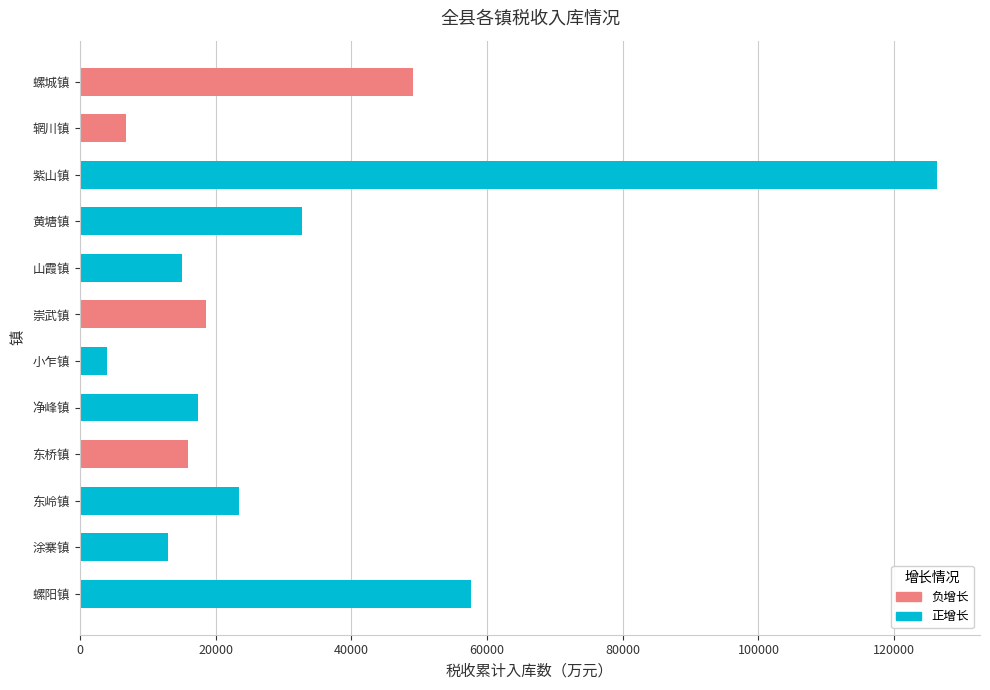

Reading right to left, list all the values displayed in this chart.

49161	6802	126327	32754	15120	18644	3950	17401	16017	23518	12987	57671